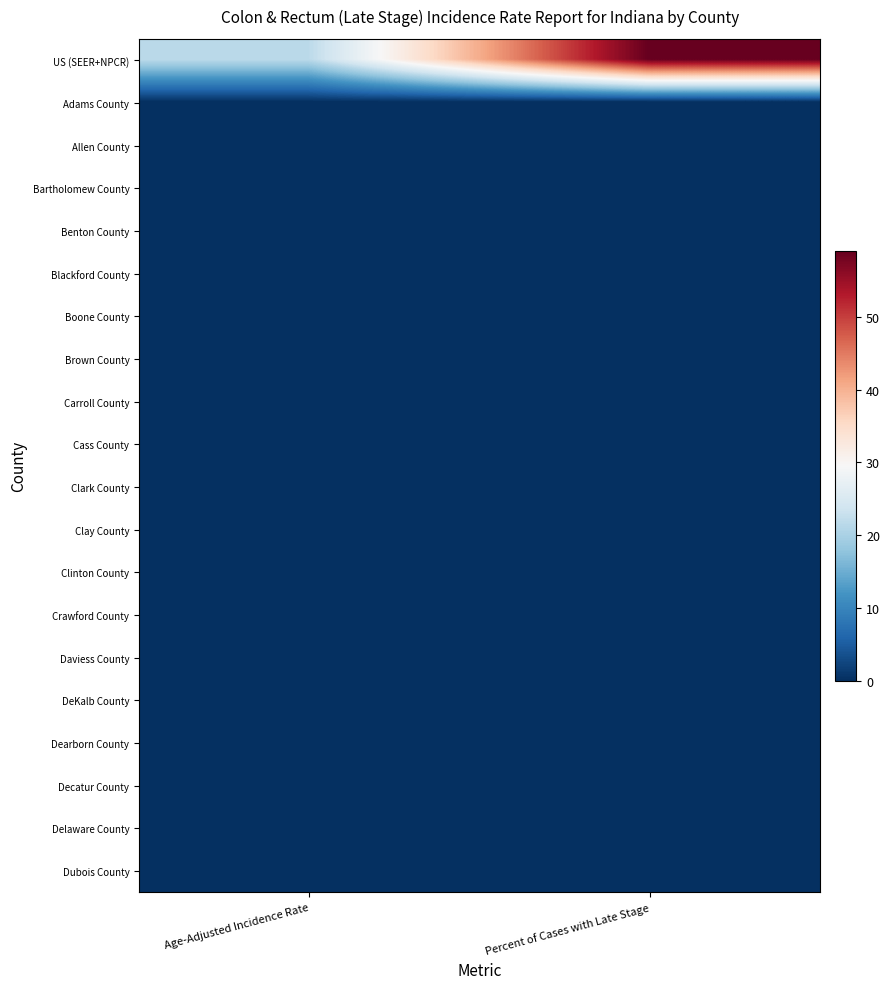

Which label corresponds to the smallest value in the chart?

Age-Adjusted Incidence Rate